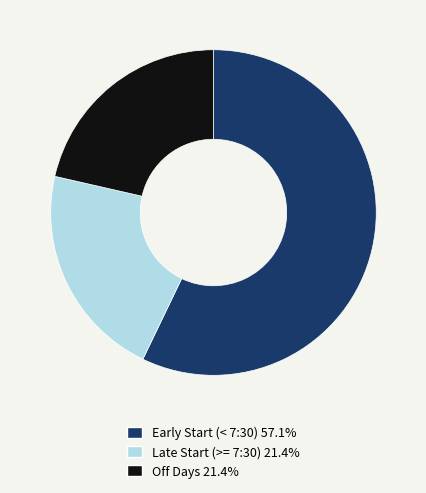

Combined, do Early Start (< 7:30) 57.1% and Off Days 21.4% account for over 50%?

Yes